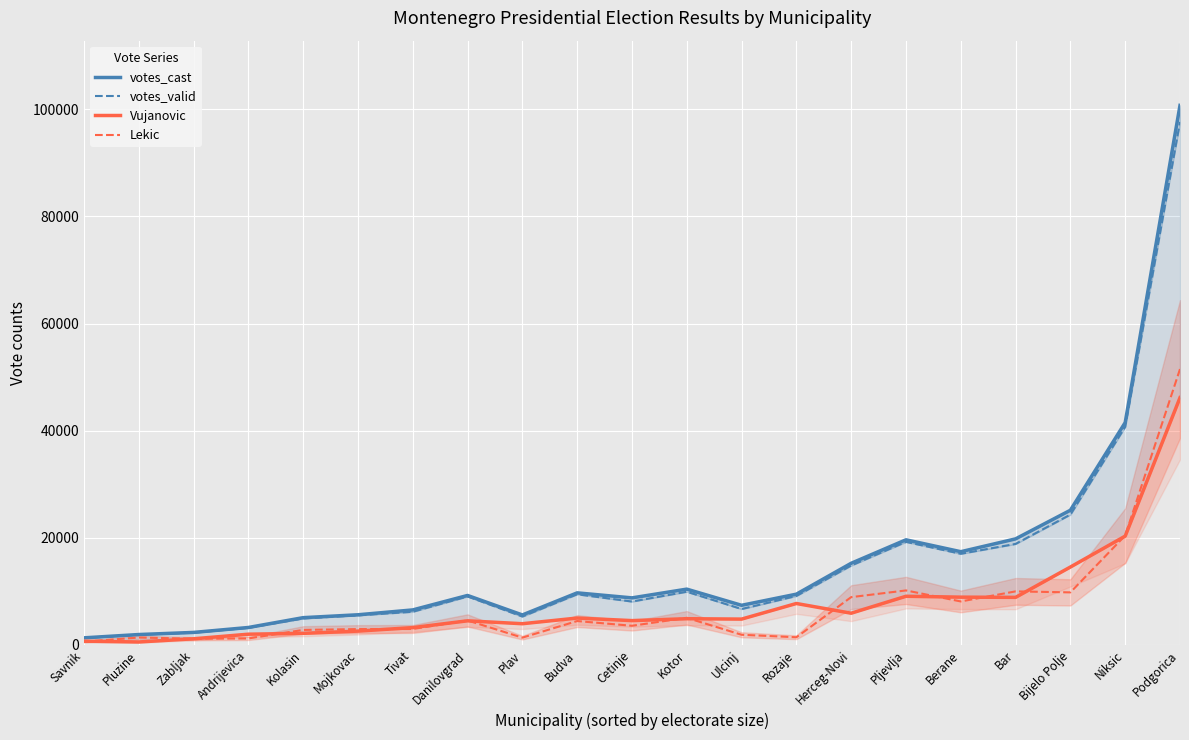

What is the sum of the Lekic values at Tivat and Plav?

4300